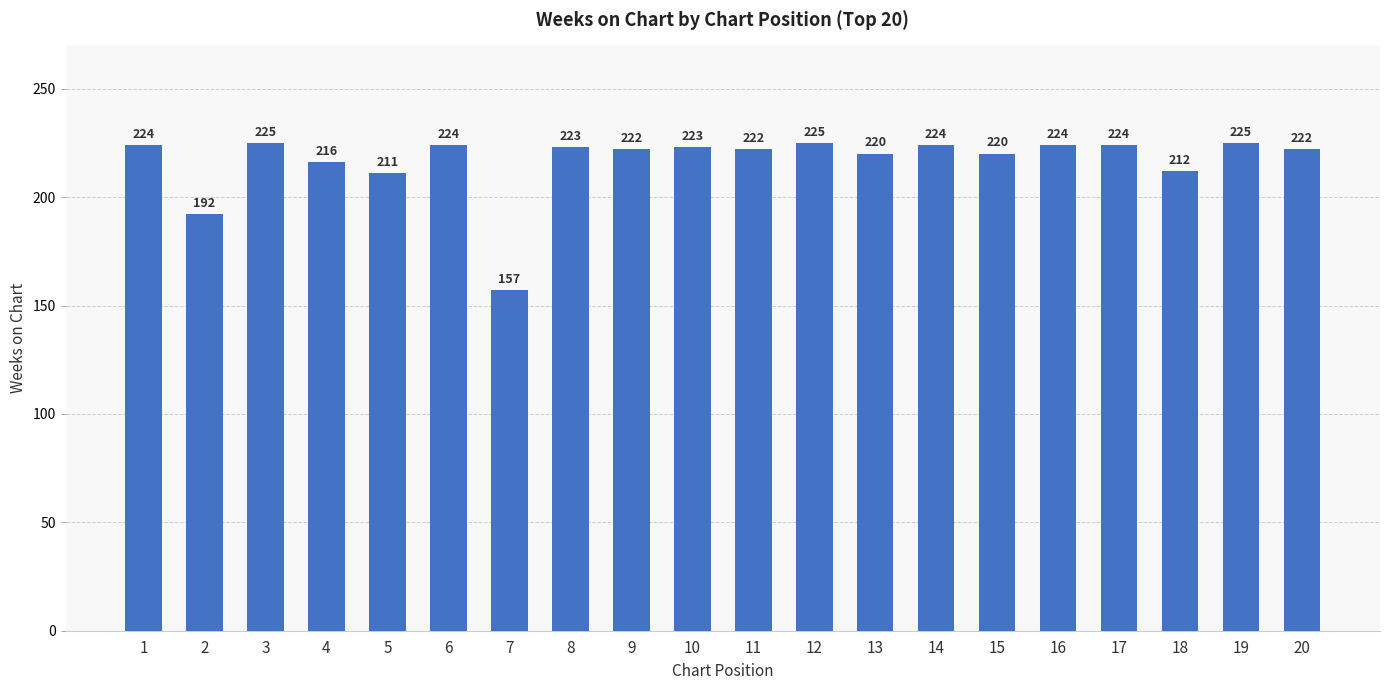

Reading left to right, transcribe all the data shown in this chart.

224	192	225	216	211	224	157	223	222	223	222	225	220	224	220	224	224	212	225	222